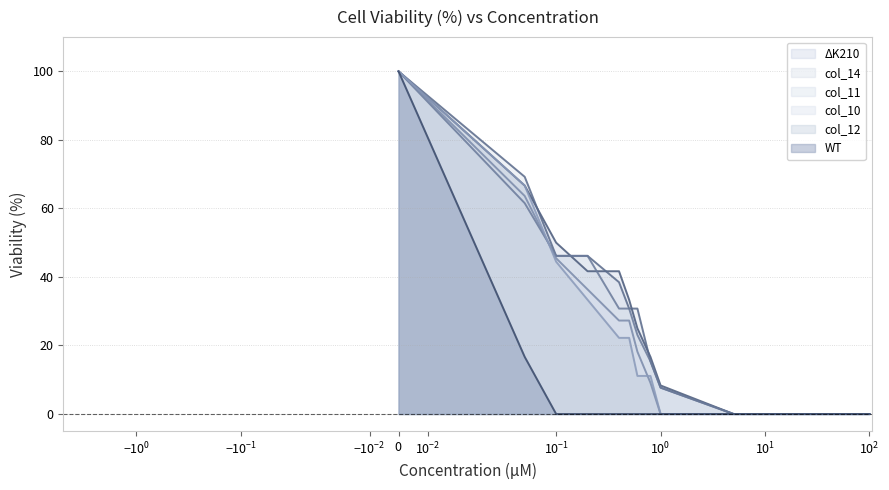

What is the greatest value displayed?

100.0